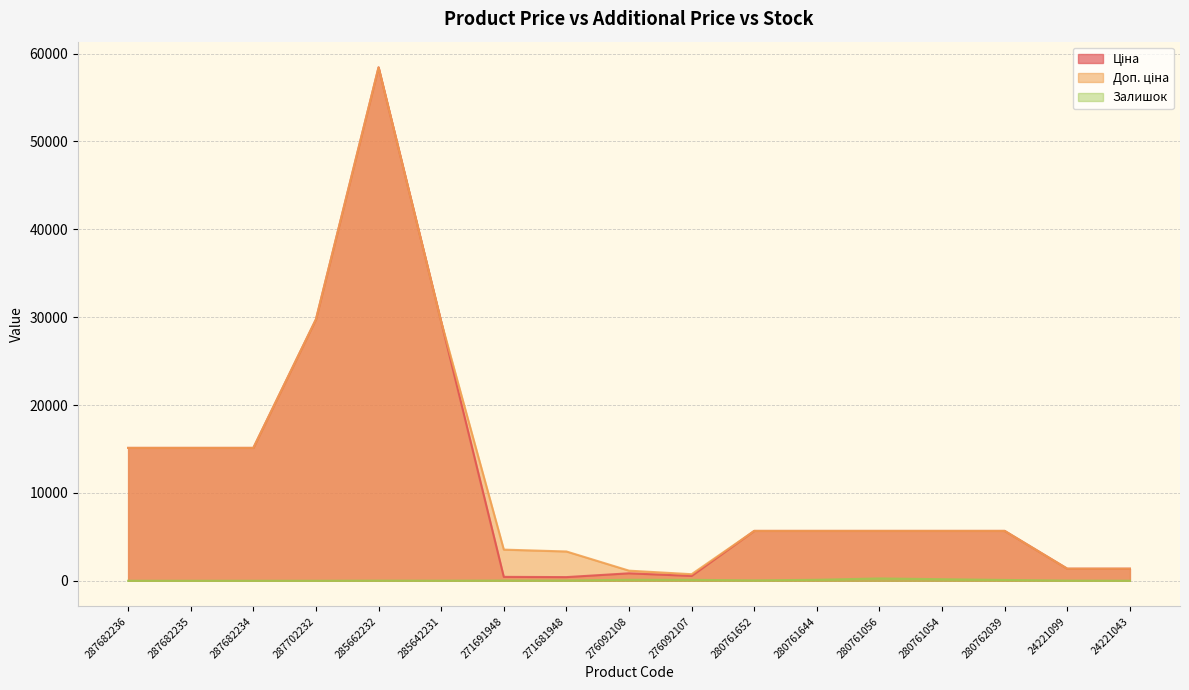

What is the sum of the Ціна values at 24221043 and 276092108?

2223.9